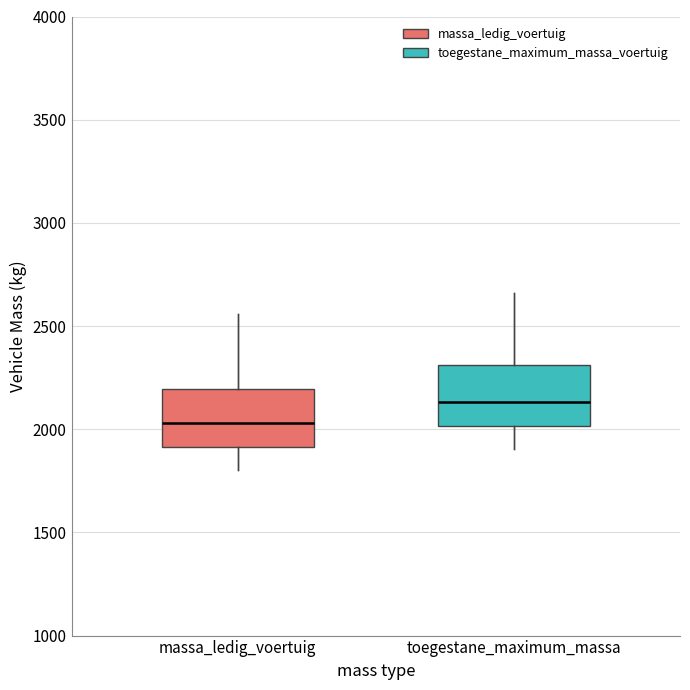

Reading left to right, read every box against the y-axis: the position of its median line, the range the box covers, and the ends of its whiskers. The values are not printed on the chart, so give them approximately, as read against the axis.

massa_ledig_voertuig: median 2050, box 1900 to 2200, whiskers 1800 to 2550
toegestane_maximum_massa: median 2150, box 2000 to 2300, whiskers 1900 to 2650